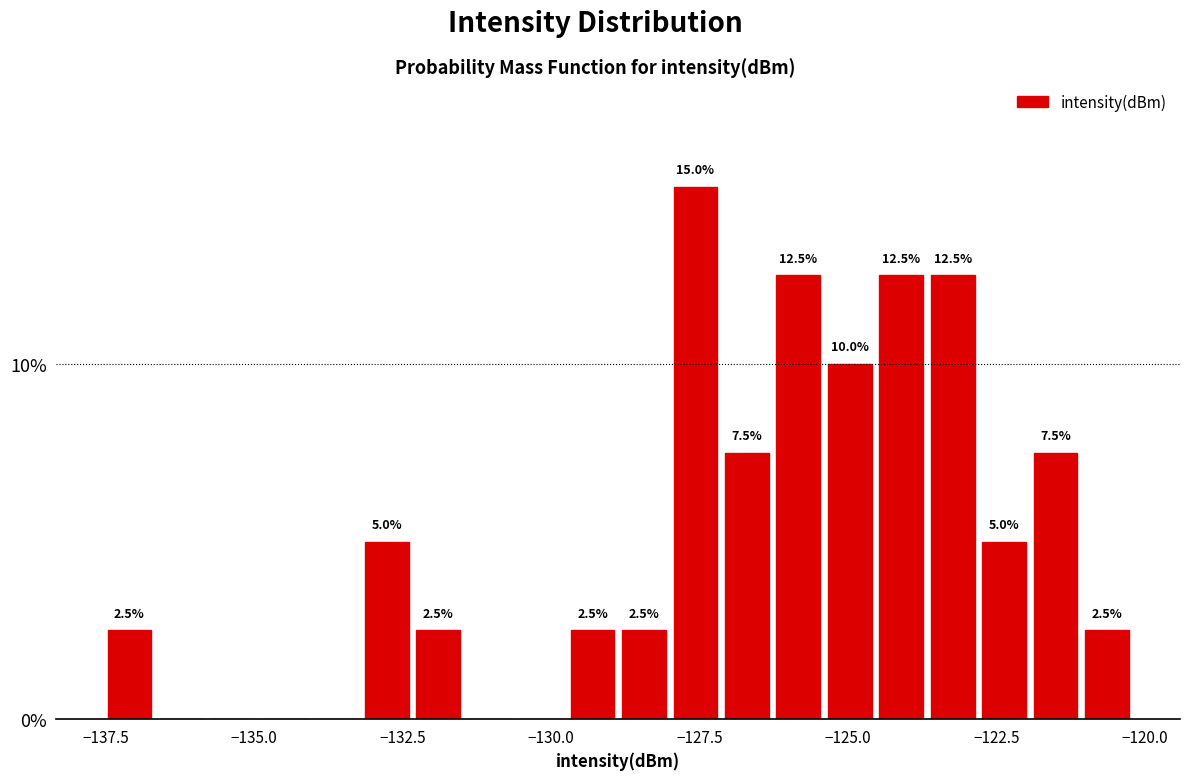

Read against the x-axis, roughly where is the centre of the tallest bar?

-127.5